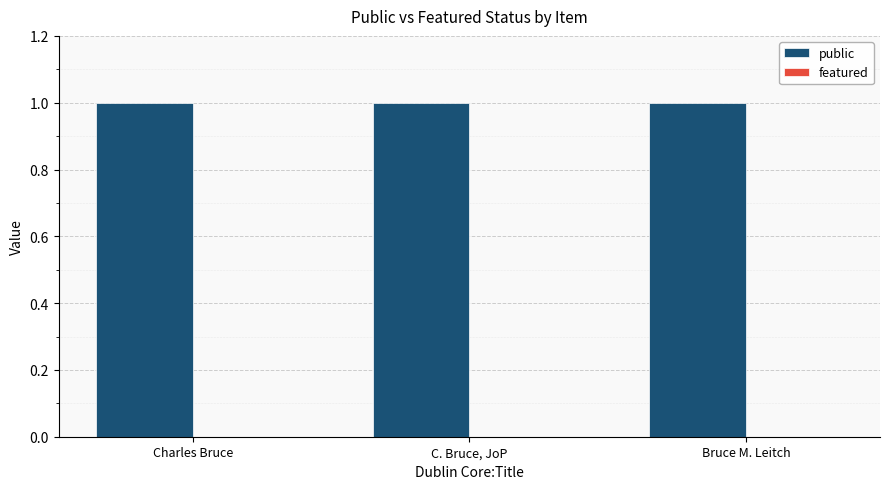

Between C. Bruce, JoP and Charles Bruce, which is larger?

C. Bruce, JoP